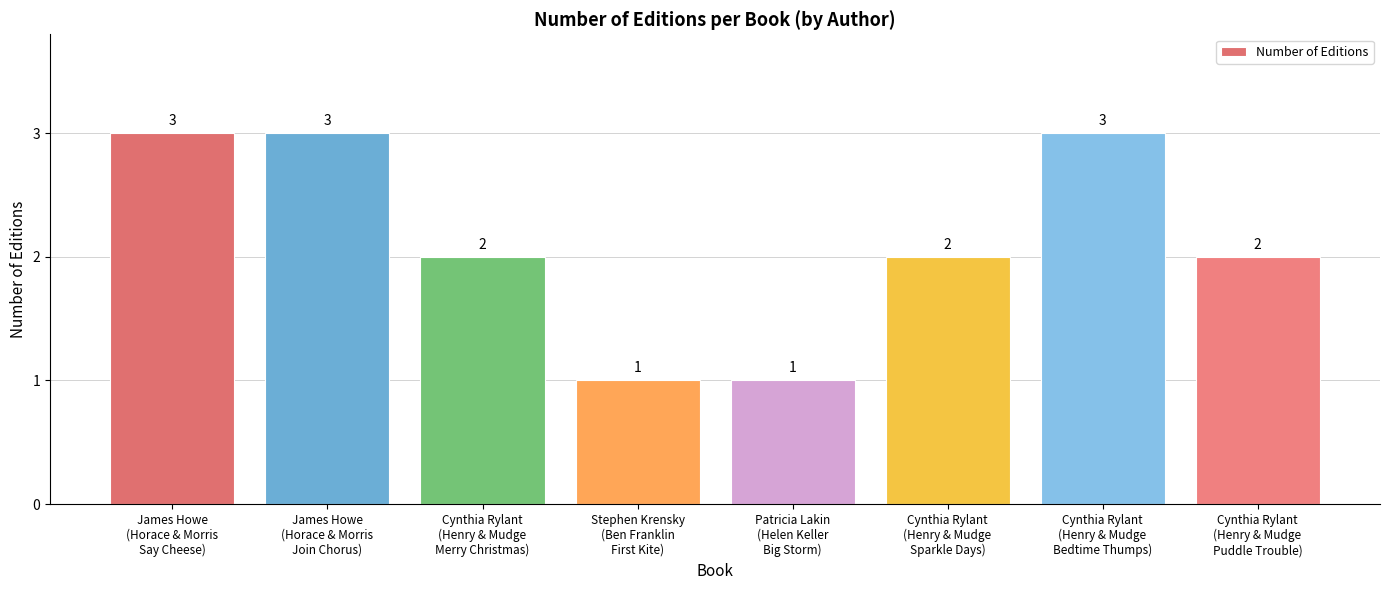

What is the sum of all values?

17